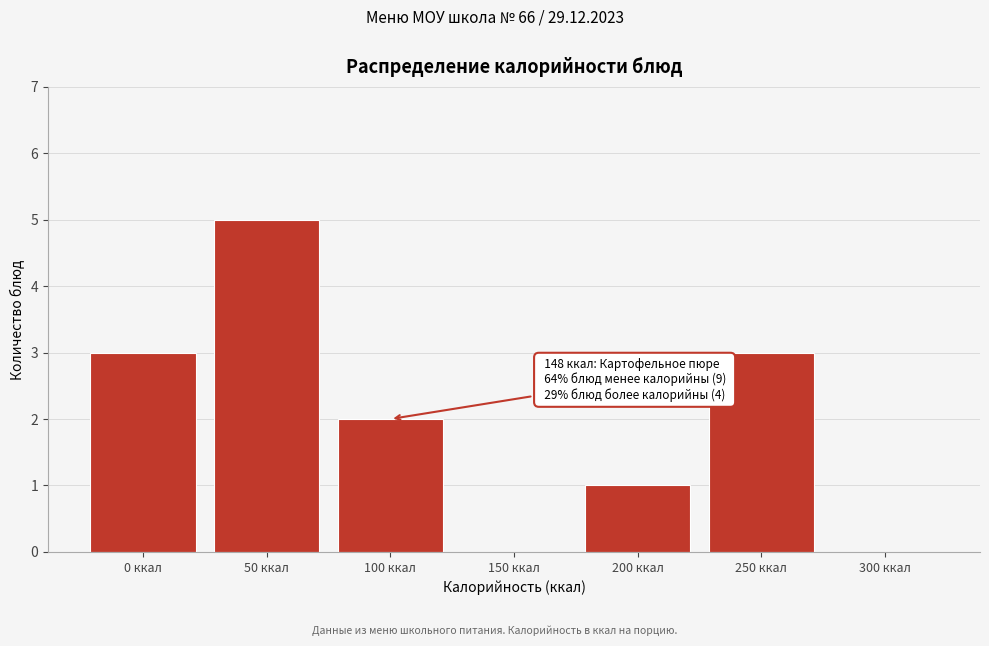

Reading left to right, transcribe all the data shown in this chart.

0 ккал=3	50 ккал=5	100 ккал=2	150 ккал=0	200 ккал=1	250 ккал=3	300 ккал=0